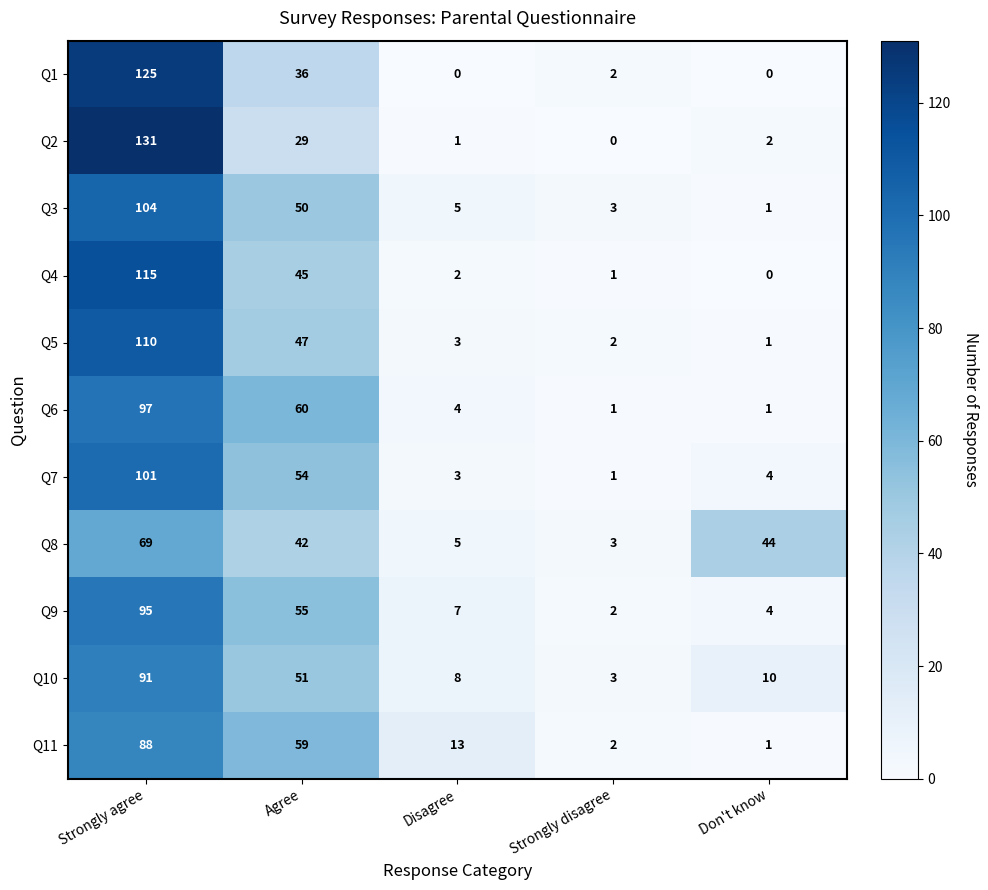

How many series are shown in this chart?

11